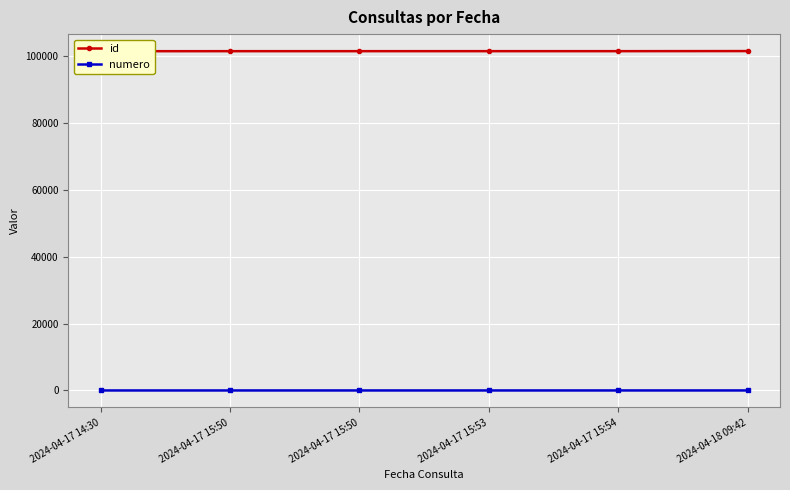

True or false: id and numero intersect in this chart.

False